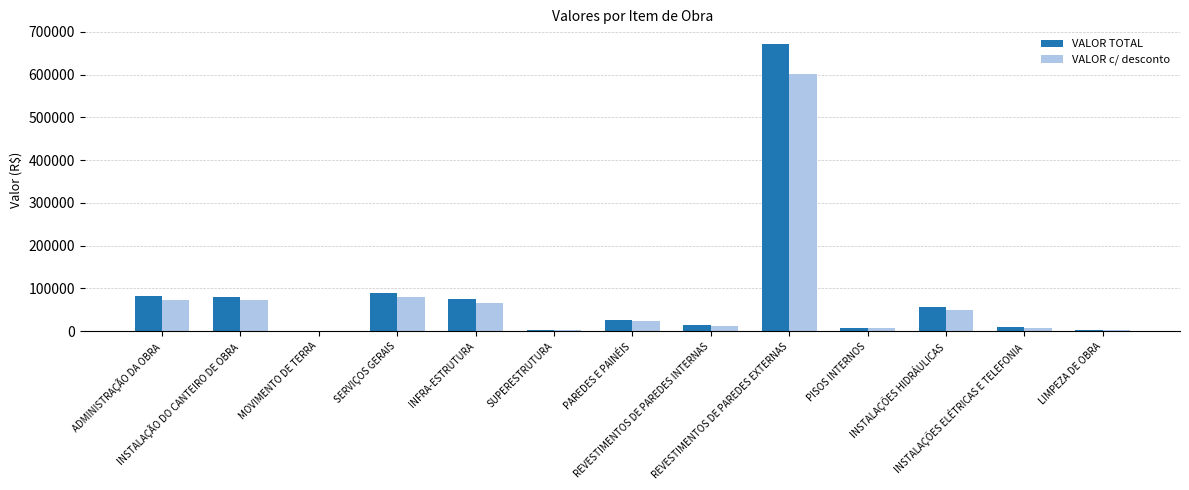

What value does the VALOR c/ desconto series have at INSTALAÇÕES HIDRÁULICAS?

50451.5